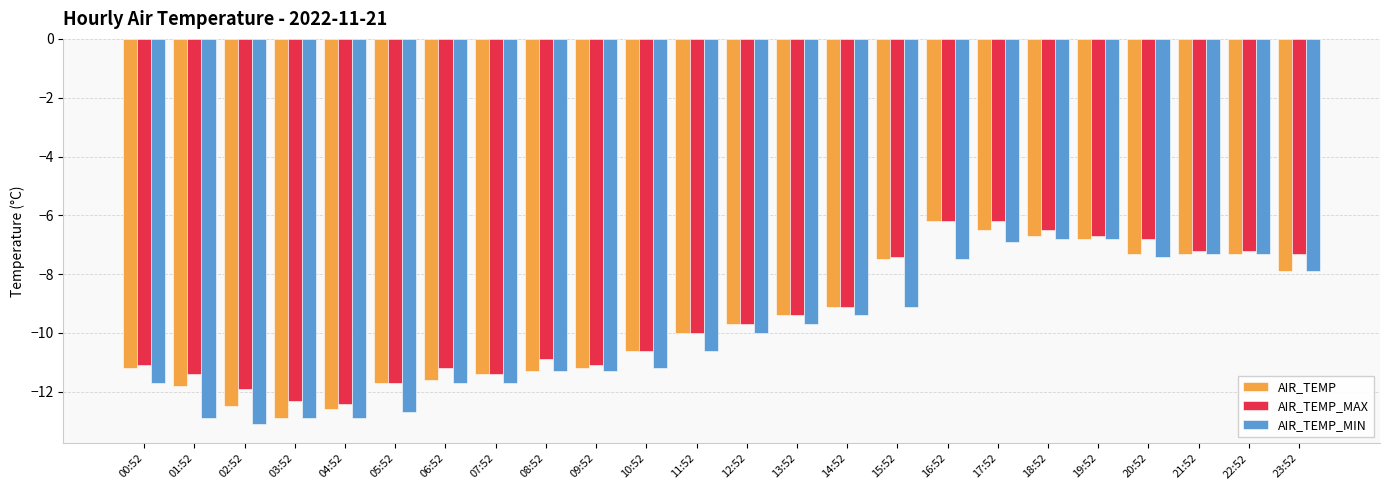

What are all the series names shown in the legend?

AIR_TEMP, AIR_TEMP_MAX, AIR_TEMP_MIN